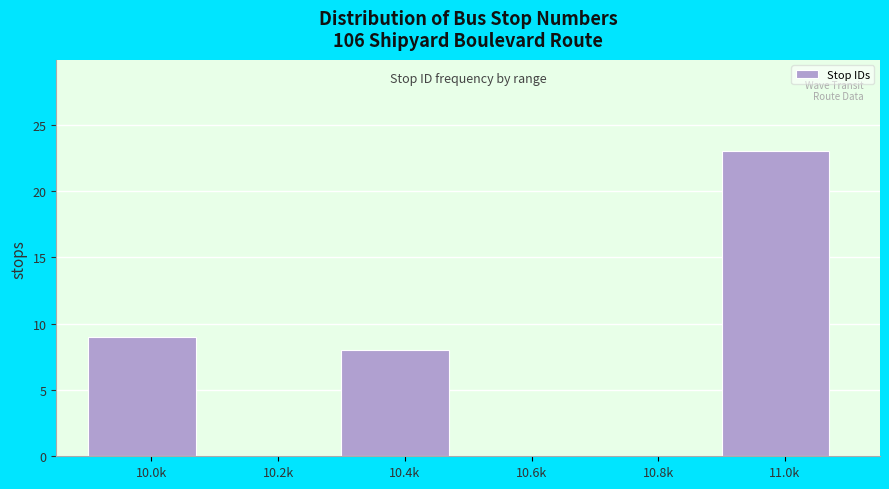

Reading right to left, what are all the values shown in this chart?

11.0k=23	10.8k=0	10.6k=0	10.4k=8	10.2k=0	10.0k=9